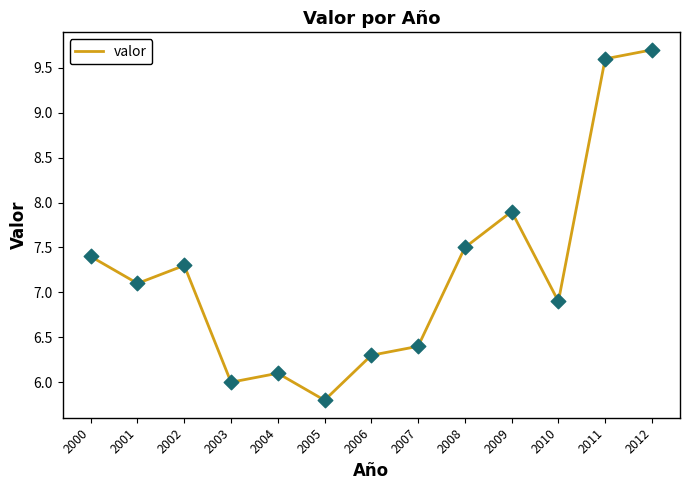

Which has a higher value, 2003 or 2009?

2009